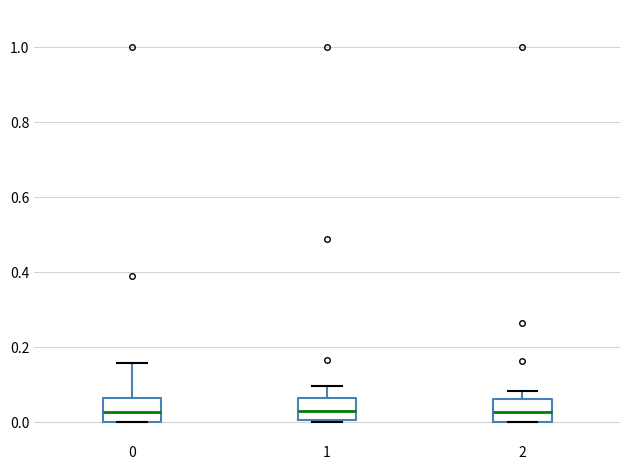

Reading left to right, read every box against the y-axis: the position of its median line, the range the box covers, and the ends of its whiskers. The values are not printed on the chart, so give them approximately, as read against the axis.

0: median 0.02, box 0.00 to 0.06, whiskers 0.00 to 0.16
1: median 0.02, box 0.00 to 0.06, whiskers 0.00 (just below the box's lower edge) to 0.10
2: median 0.02, box 0.00 to 0.06, whiskers 0.00 to 0.08